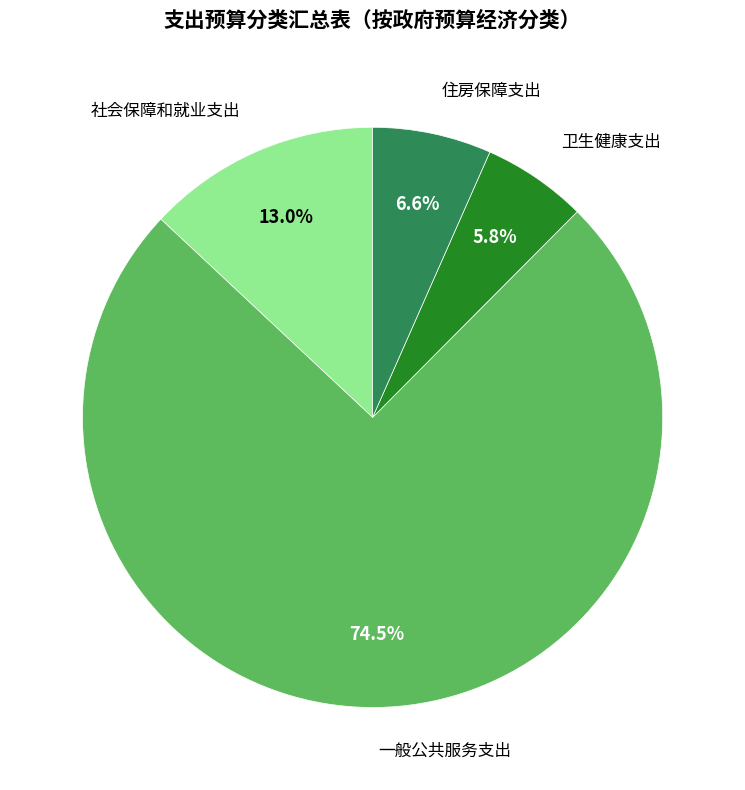

Is there a majority slice in this chart?

Yes